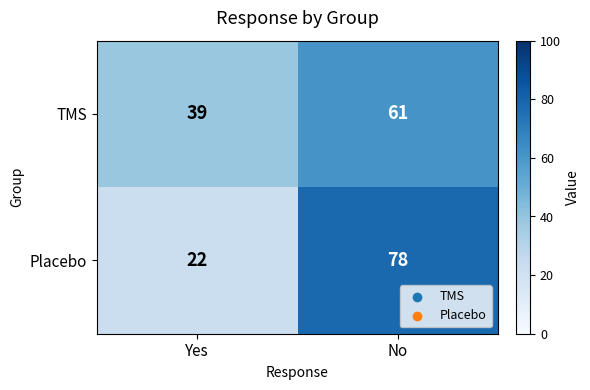

What is the lowest value of the Placebo series?

22